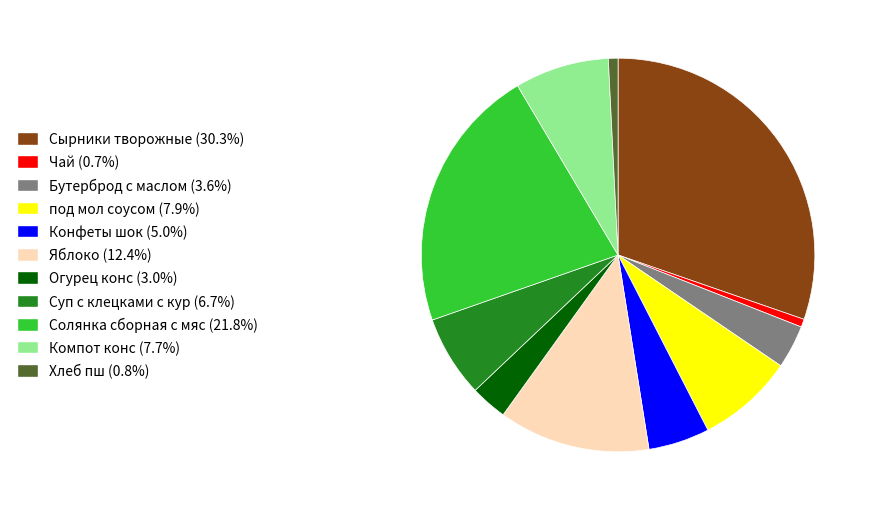

What is the ratio of the value at Компот конс to the value at Суп с клецками с кур?

1.2